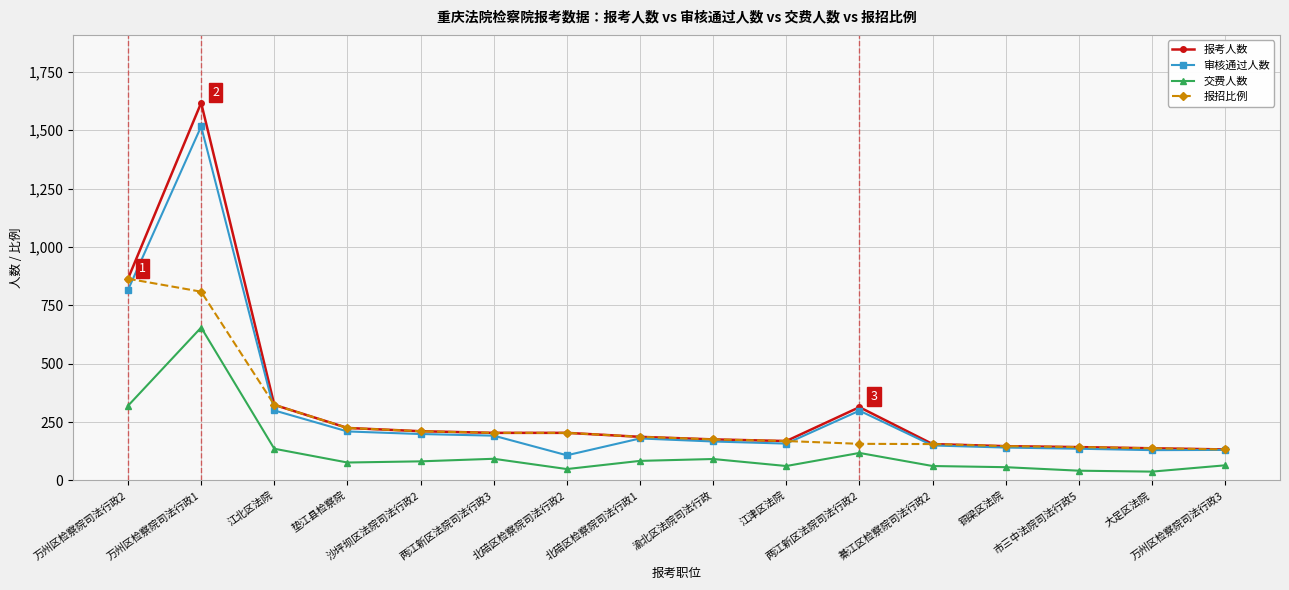

The 报考人数 series shows 169.0 at 江津区法院. True or false?

True